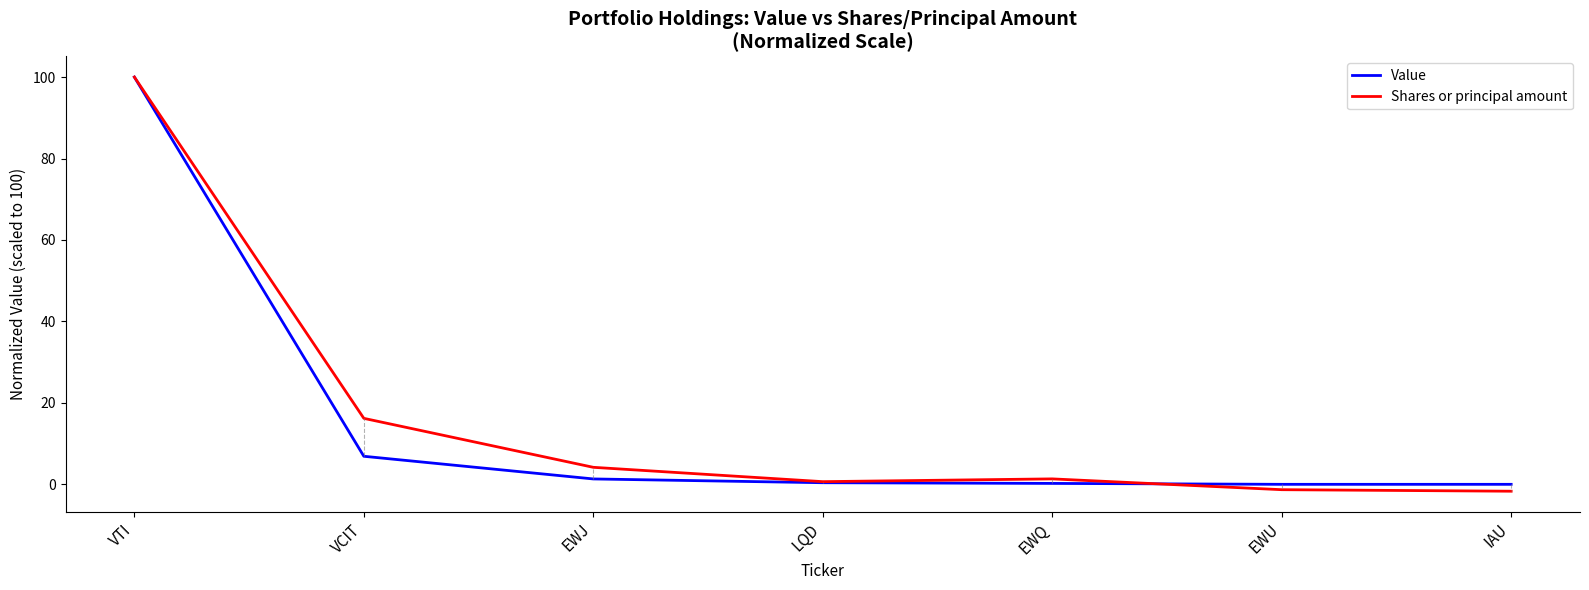

After their last crossing, which series has the higher values: Value or Shares or principal amount?

Value